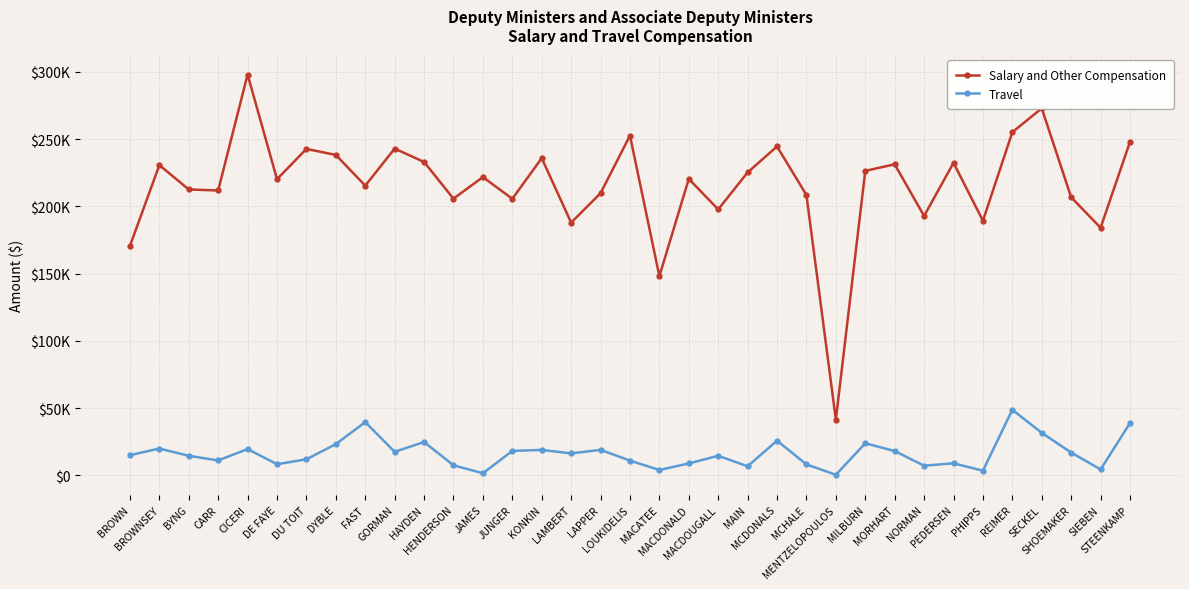

Is it true that Travel equals 11372 at DE FAYE?

False